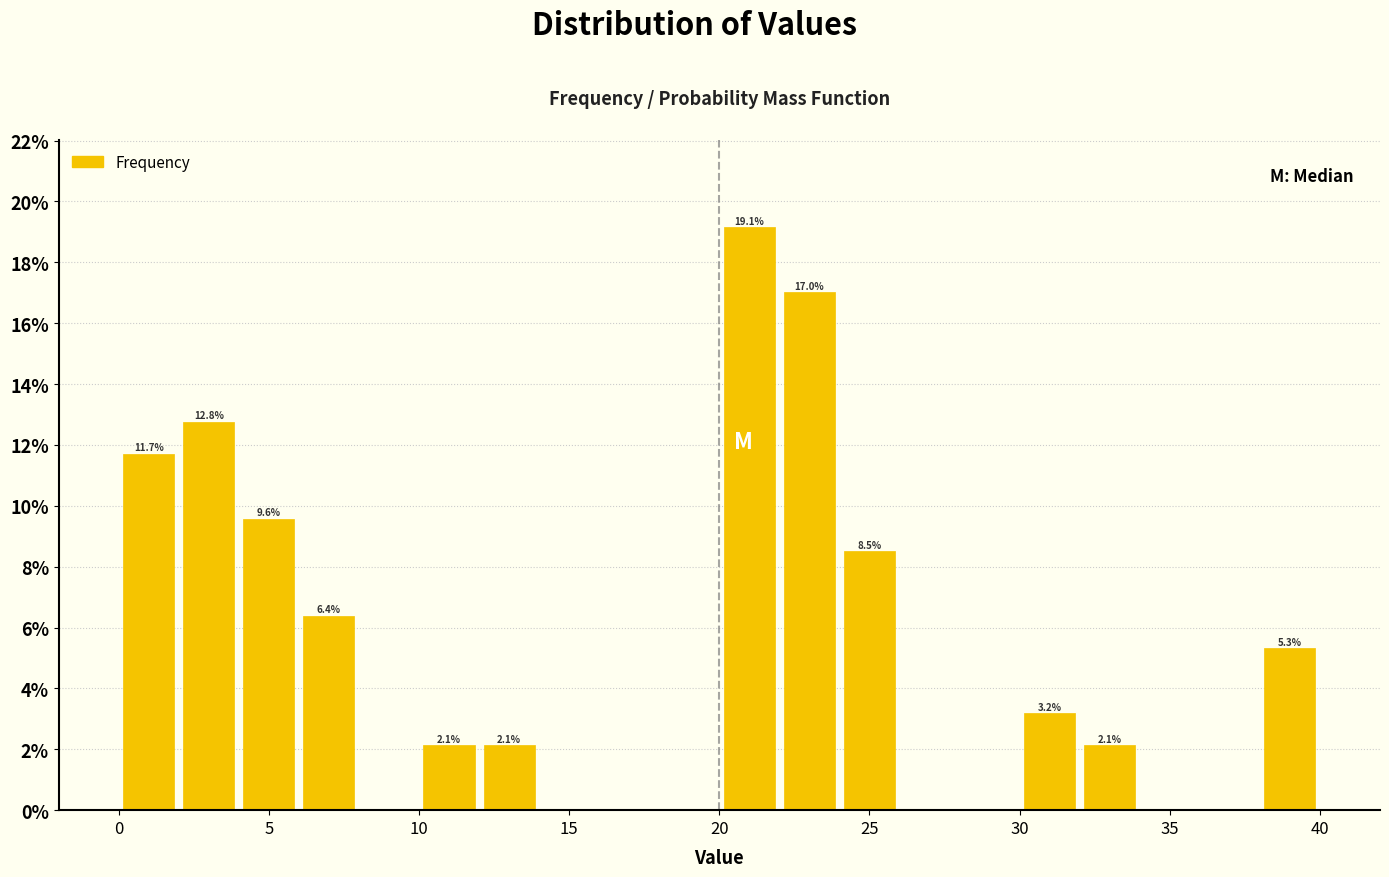

Which range on the x-axis has the tallest bar?

20 to 22